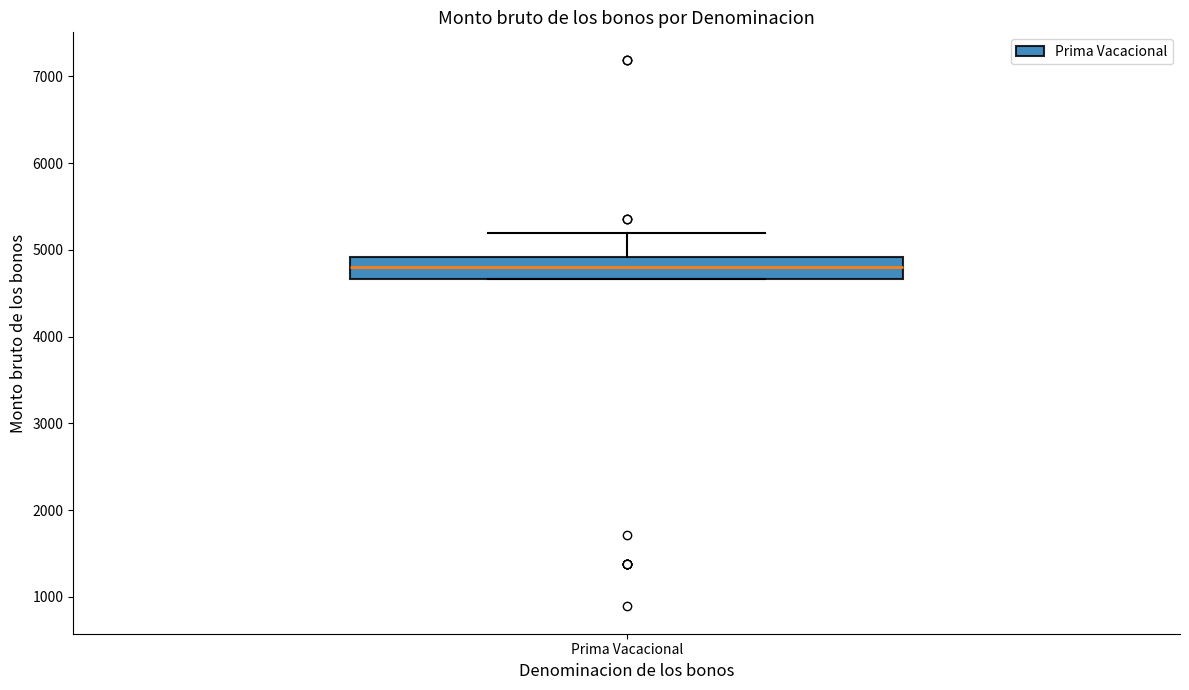

Where is the lower edge of the box for Prima Vacacional on the y-axis? The values are not printed on the chart, so give them approximately, as read against the axis.

4700